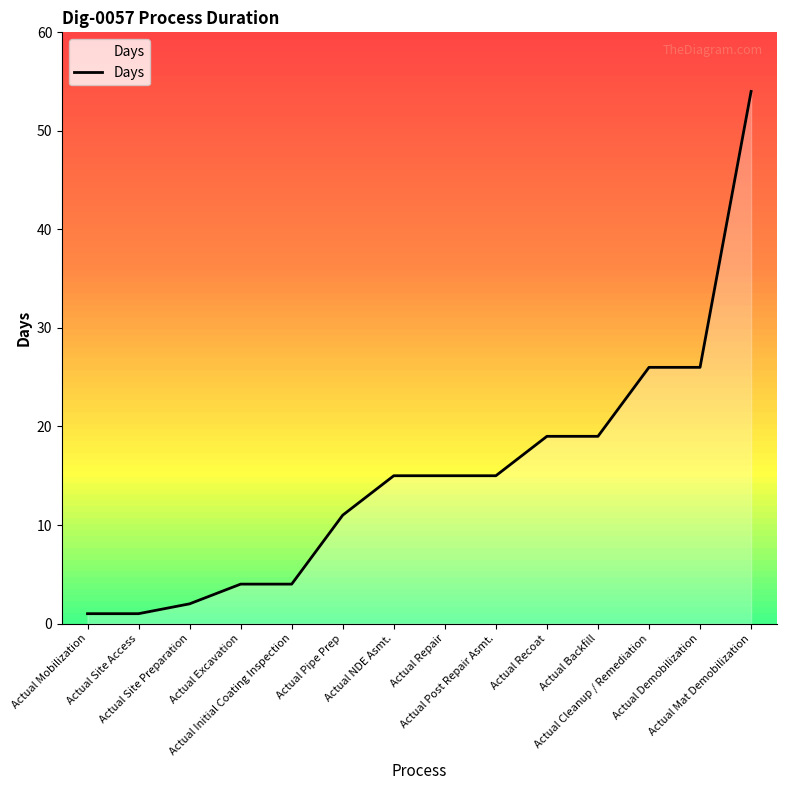

Reading left to right, transcribe all the data shown in this chart.

1	1	2	4	4	11	15	15	15	19	19	26	26	54